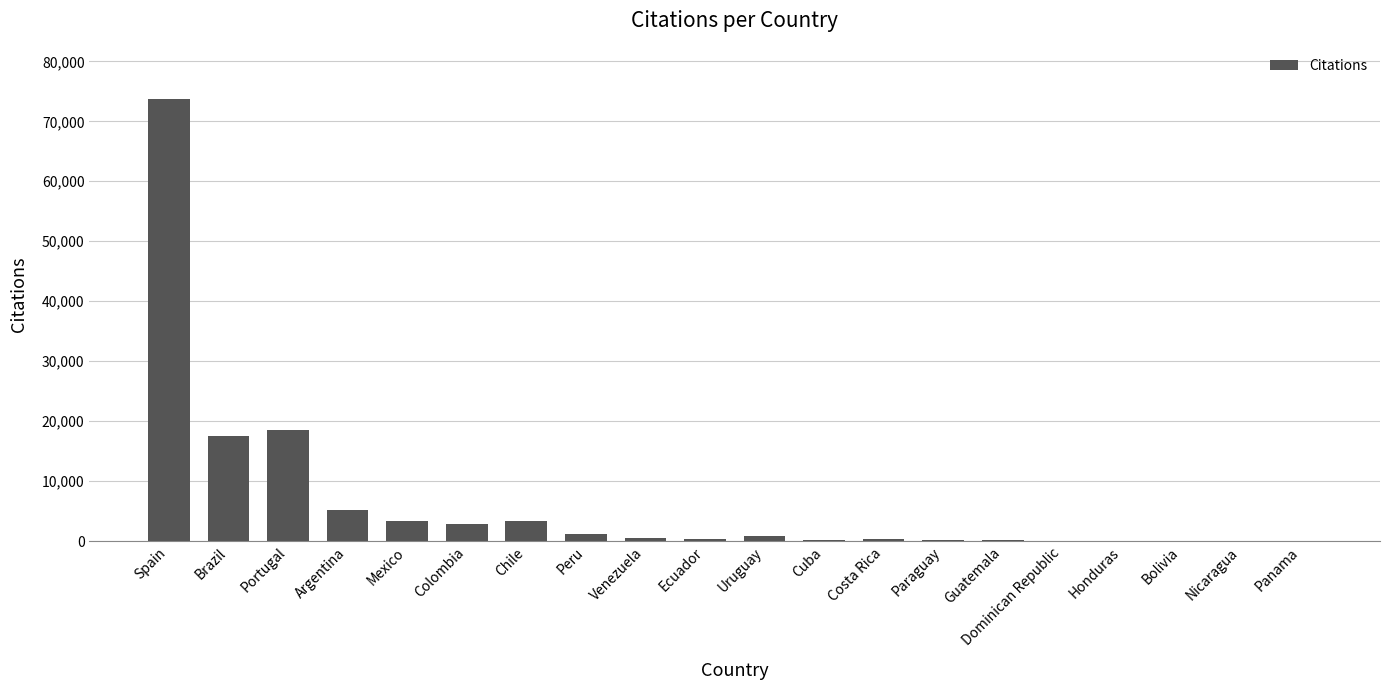

The chart shows a value of 18483 at Portugal. True or false?

True